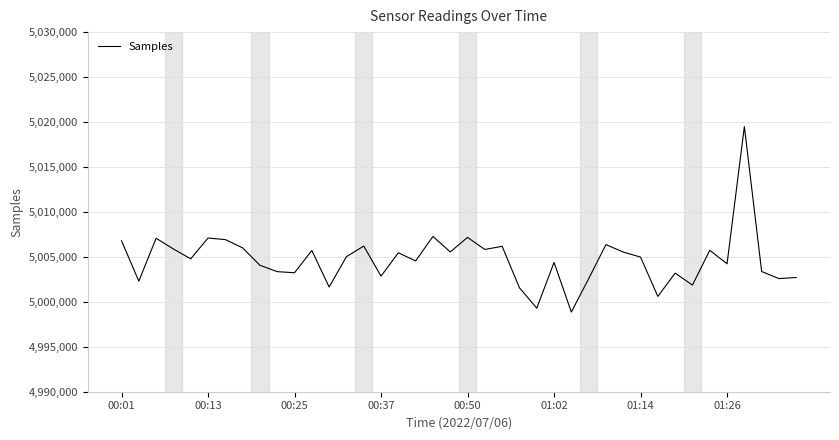

What is the difference between the maximum and minimum values?

20628